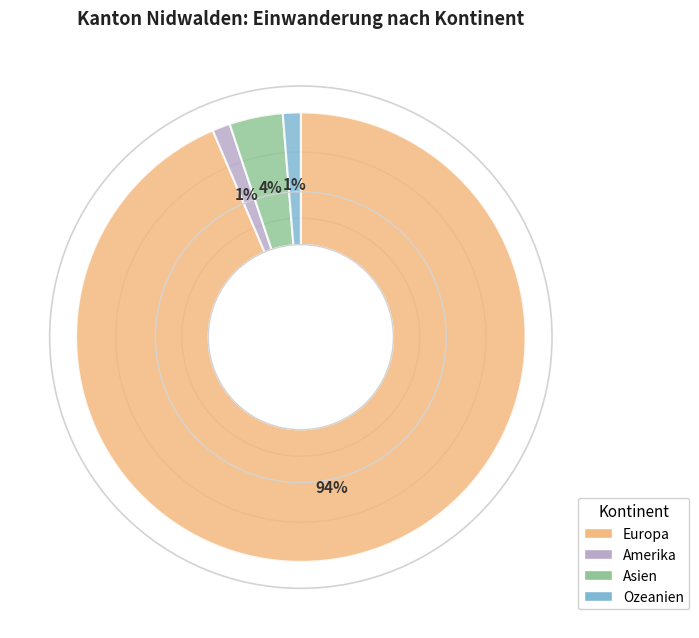

True or false: Amerika accounts for 1% of the total.

True